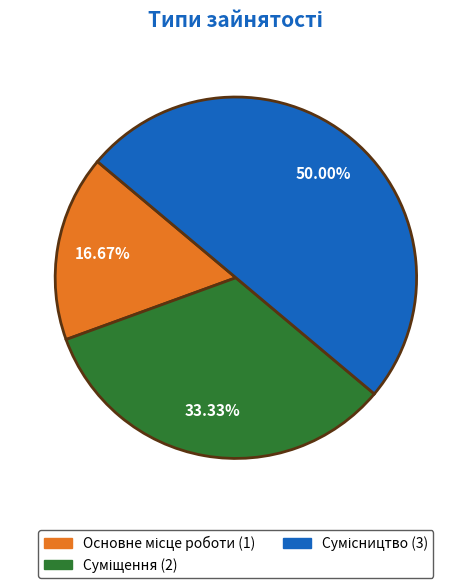

Is it true that Сумісництво is 50% of the pie?

True